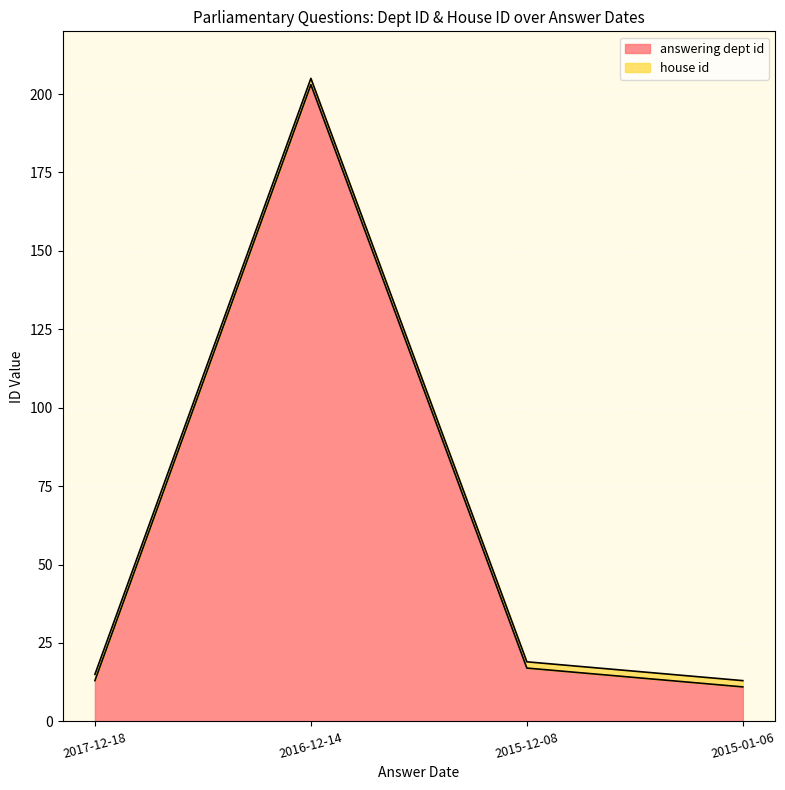

What is the difference between the maximum and second lowest values?

190